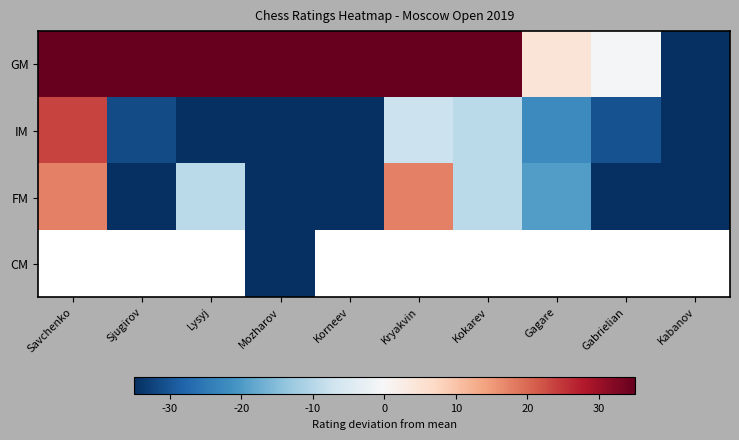

Between Savchenko and Lysyj, which series saw the biggest shift?

IM